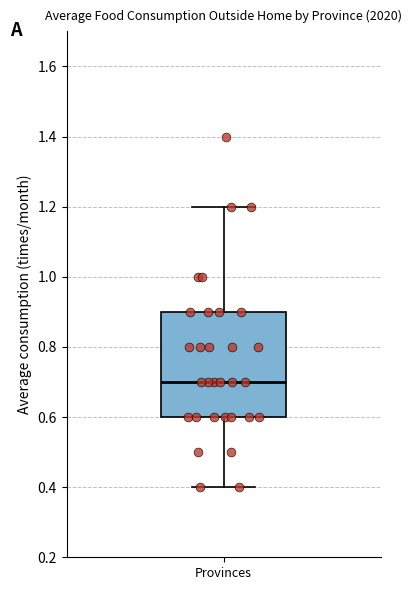

Transcribe this box plot: give where the median line is, the range the box spans, and where the two whiskers end, as read against the y-axis. The values are not printed on the chart, so give them approximately, as read against the axis.

median 0.7, box 0.6 to 0.9, whiskers 0.4 to 1.2